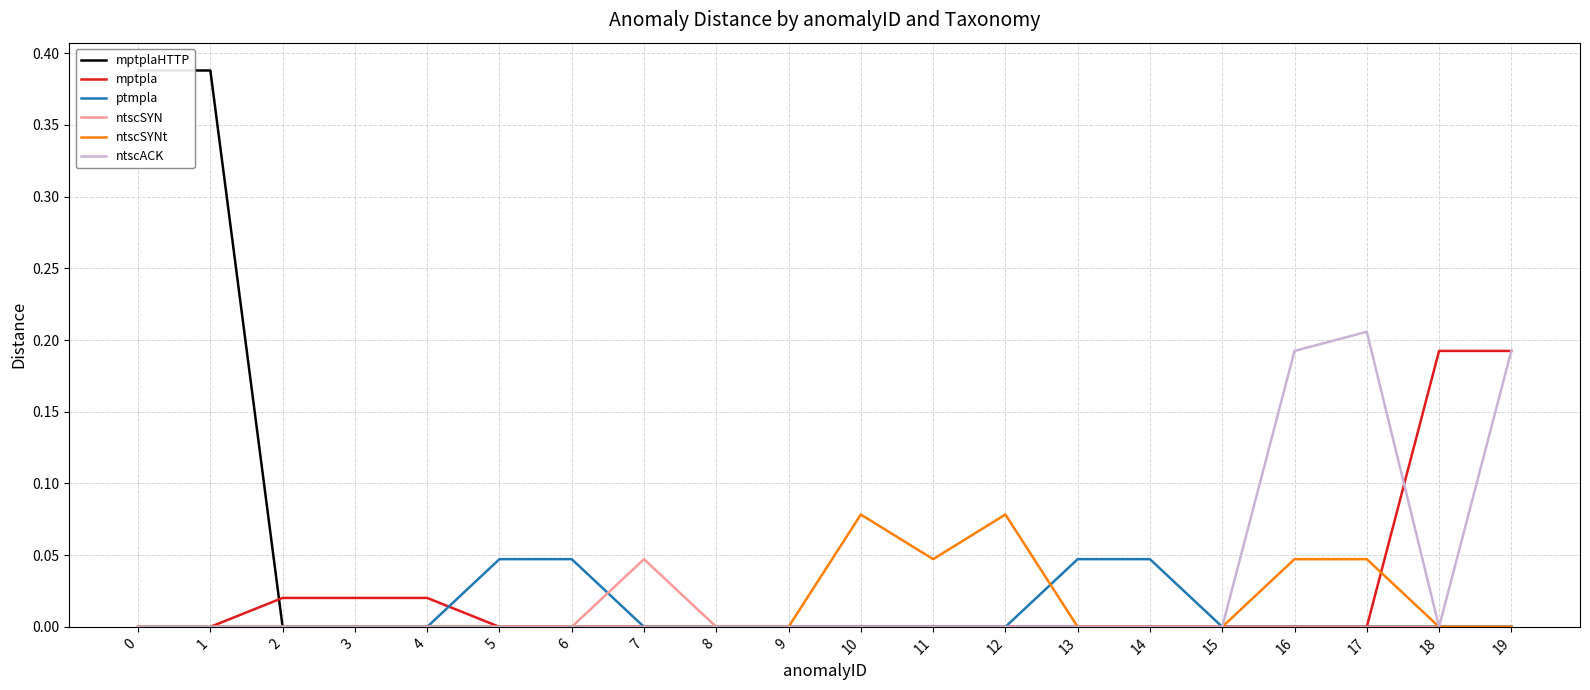

At which label does mptplaHTTP reach its minimum?

2